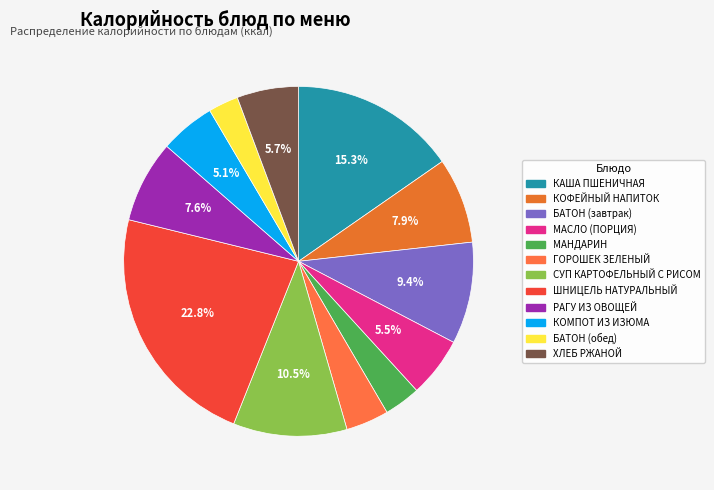

Which category has the biggest portion of the pie?

ШНИЦЕЛЬ НАТУРАЛЬНЫЙ